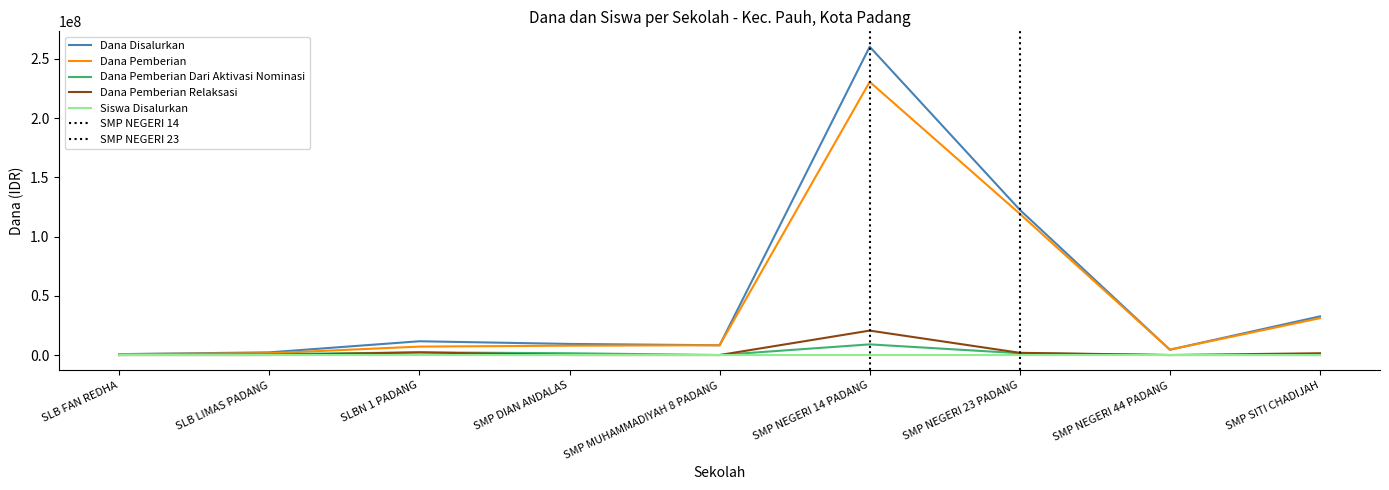

Is this an area chart (filled region under the line)?

No